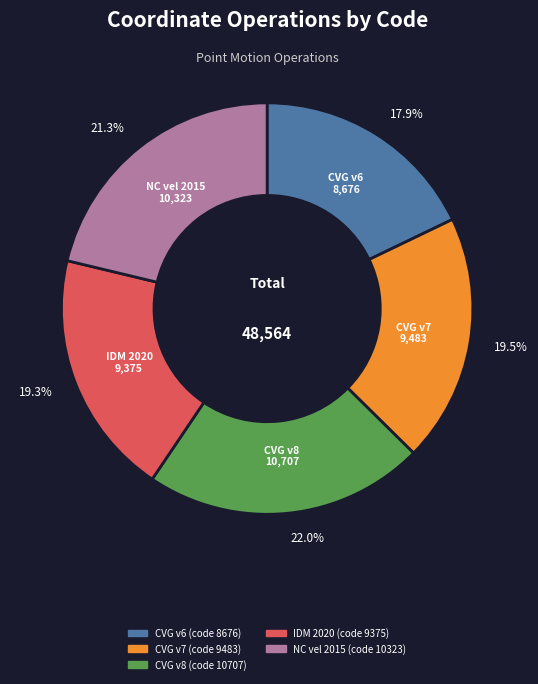

Which slice is the smallest?

CVG v6